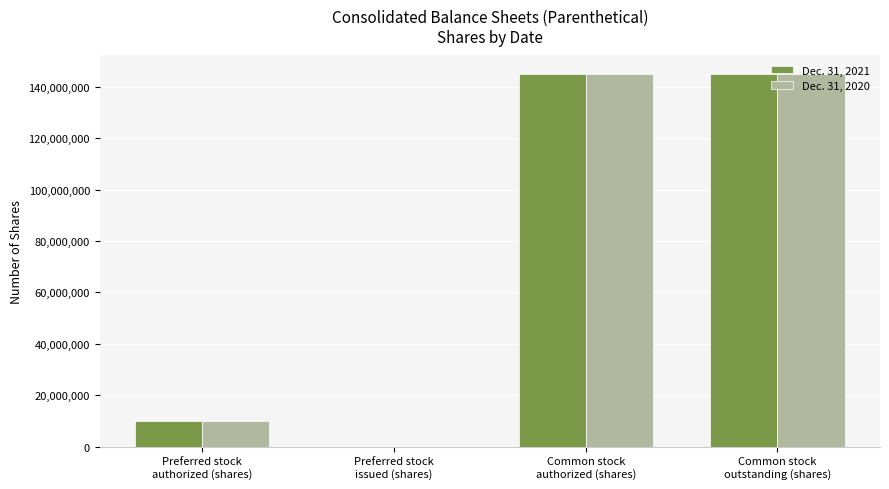

Reading left to right, what are all the values shown in this chart?

Dec. 31, 2021: Preferred stock
authorized (shares)=10000000	Preferred stock
issued (shares)=0	Common stock
authorized (shares)=145000000	Common stock
outstanding (shares)=145000000
Dec. 31, 2020: Preferred stock
authorized (shares)=10000000	Preferred stock
issued (shares)=0	Common stock
authorized (shares)=145000000	Common stock
outstanding (shares)=145000000